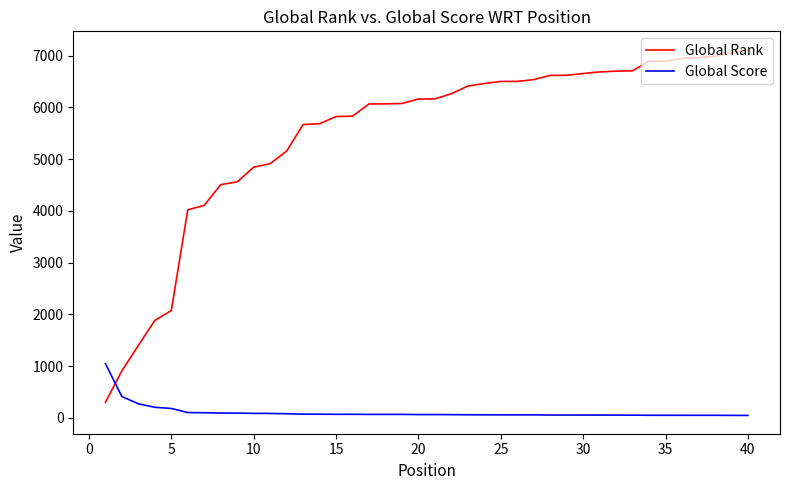

What is the difference between the maximum and minimum values in the Global Score series?

1001